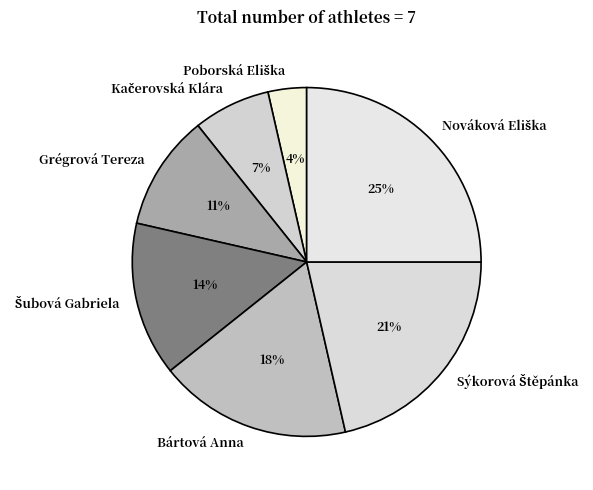

The Bártová Anna slice represents 9% of the pie. True or false?

False